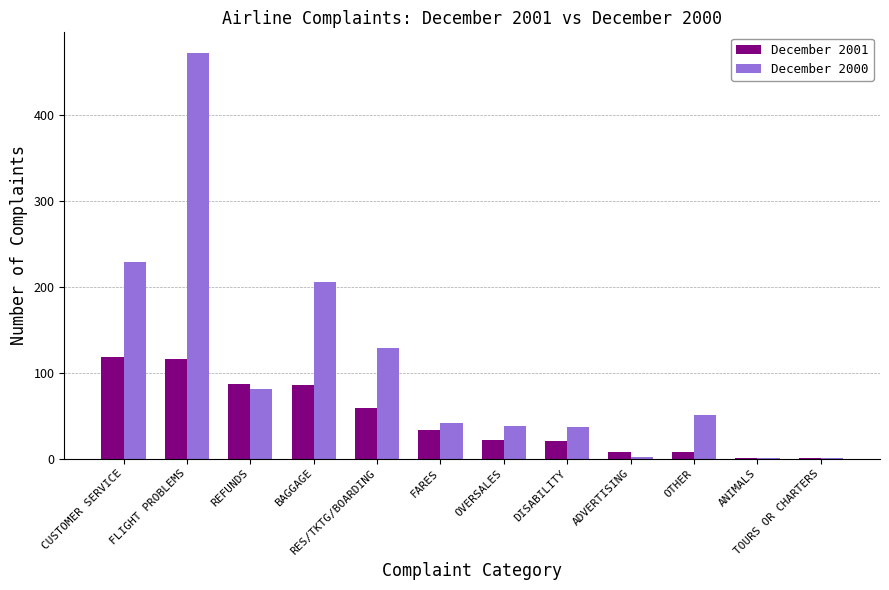

What is the maximum value for December 2000?

472